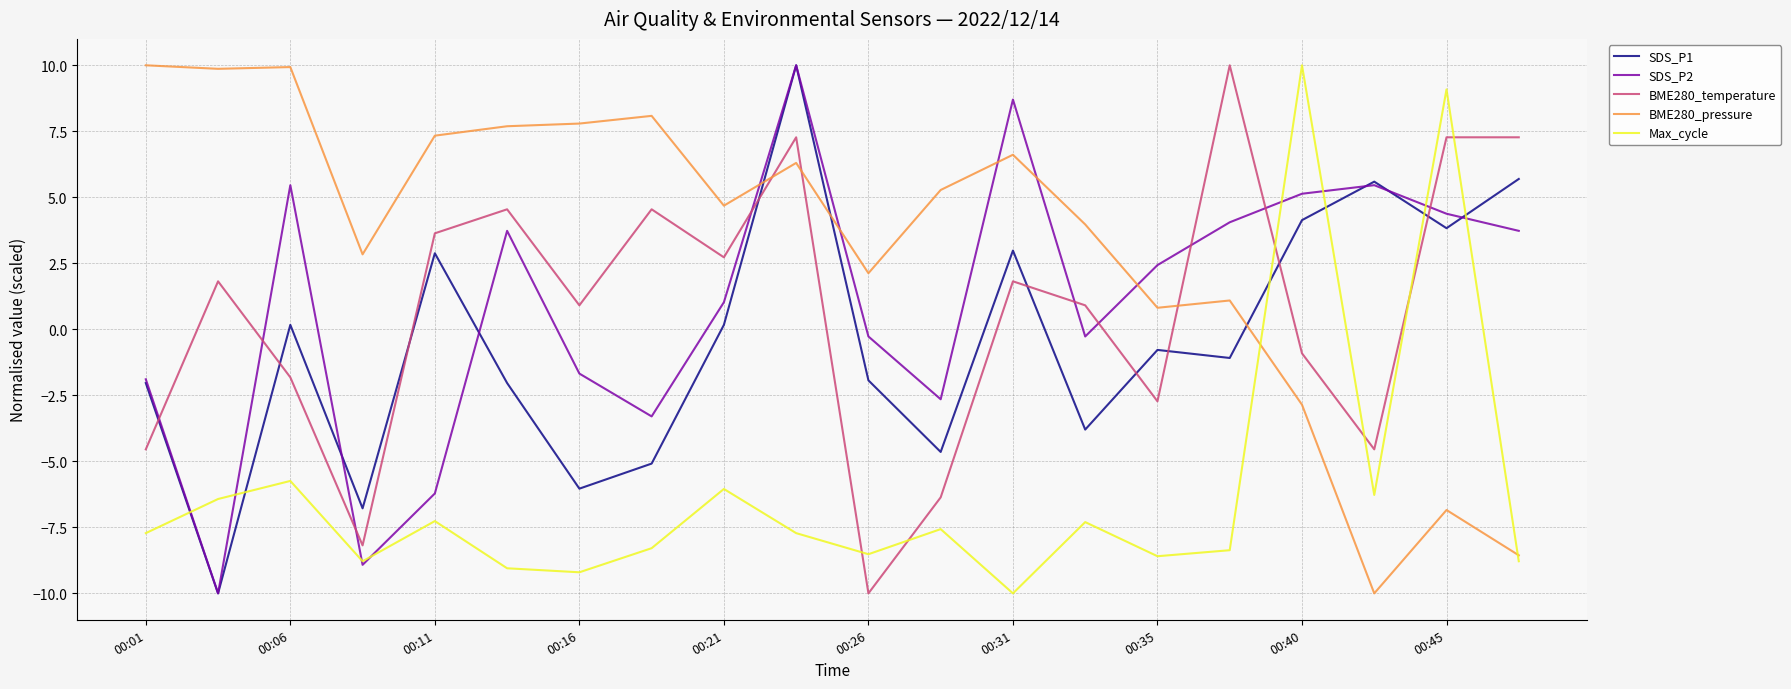

How many lines are shown in the chart?

5